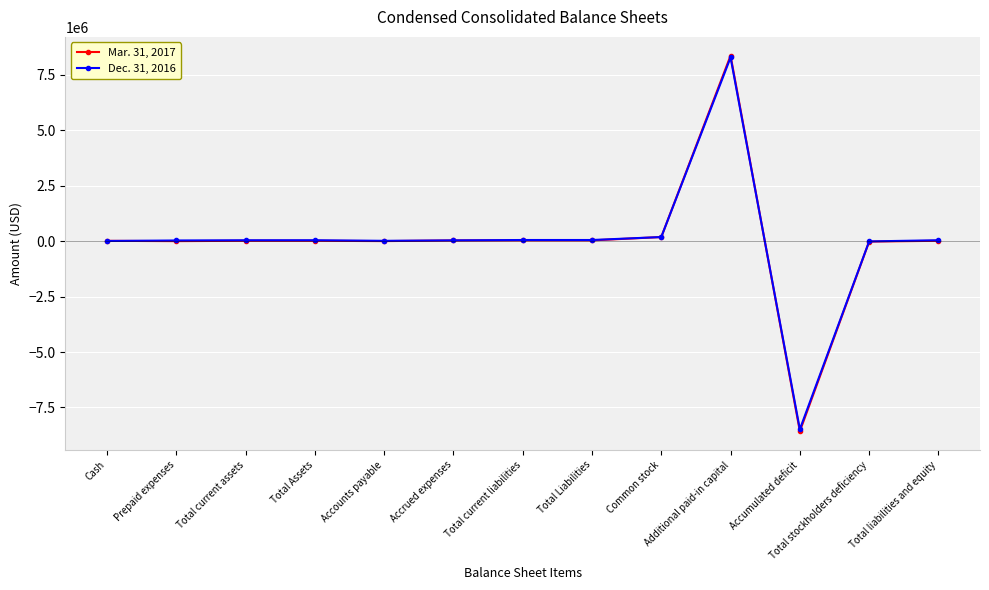

At which category does the chart reach its peak across all series?

Additional paid-in capital